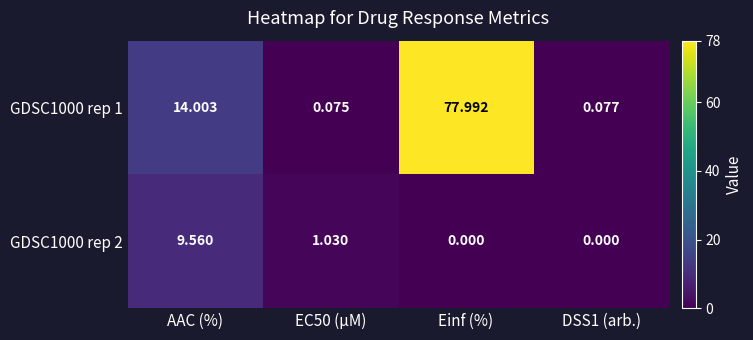

Is the value of GDSC1000 rep 1 at DSS1 (arb.) greater than the value of GDSC1000 rep 2 at EC50 (µM)?

No